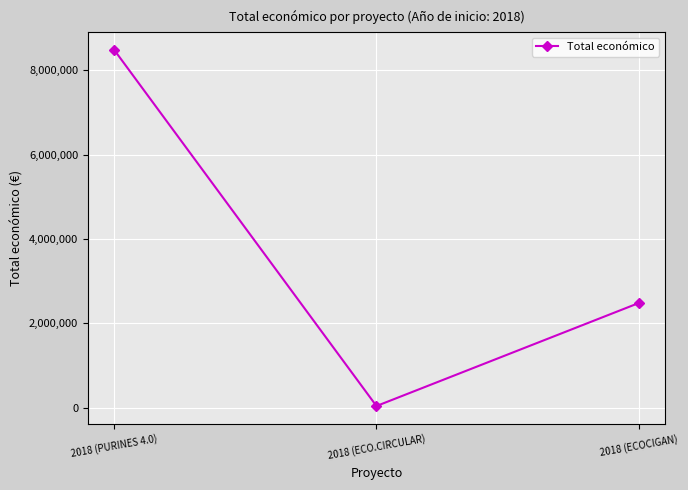

What is the minimum value shown in the chart?

42845